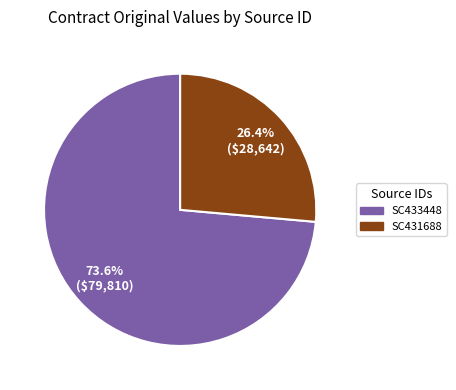

Which has a higher value, SC433448 or SC431688?

SC433448